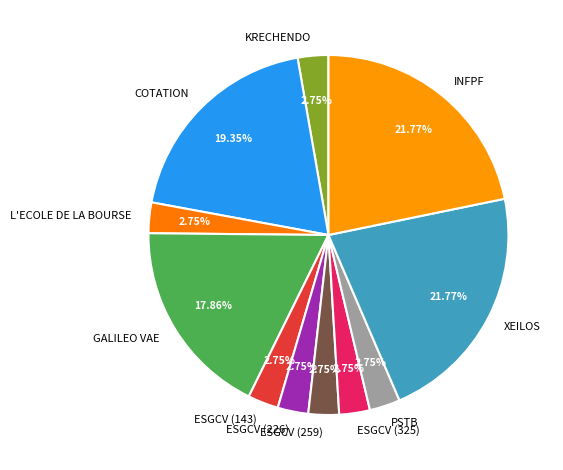

Does ESGCV (143) account for over 50% of the chart?

No